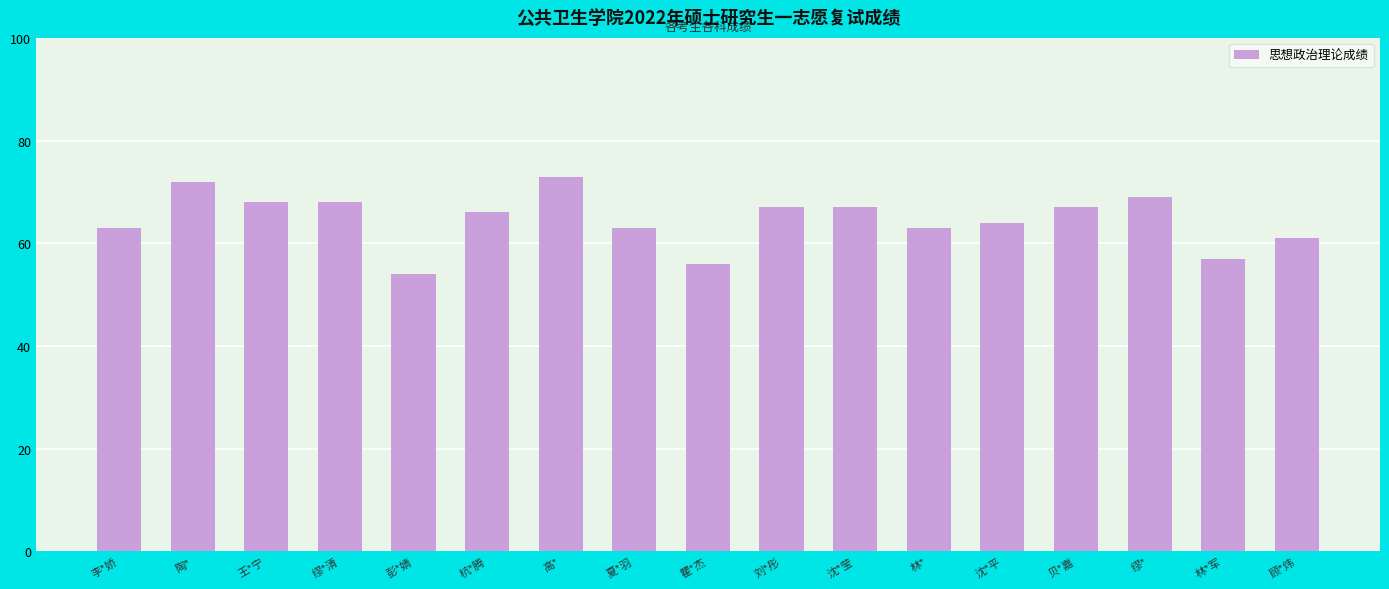

At which label does the data first exceed 66?

陶*